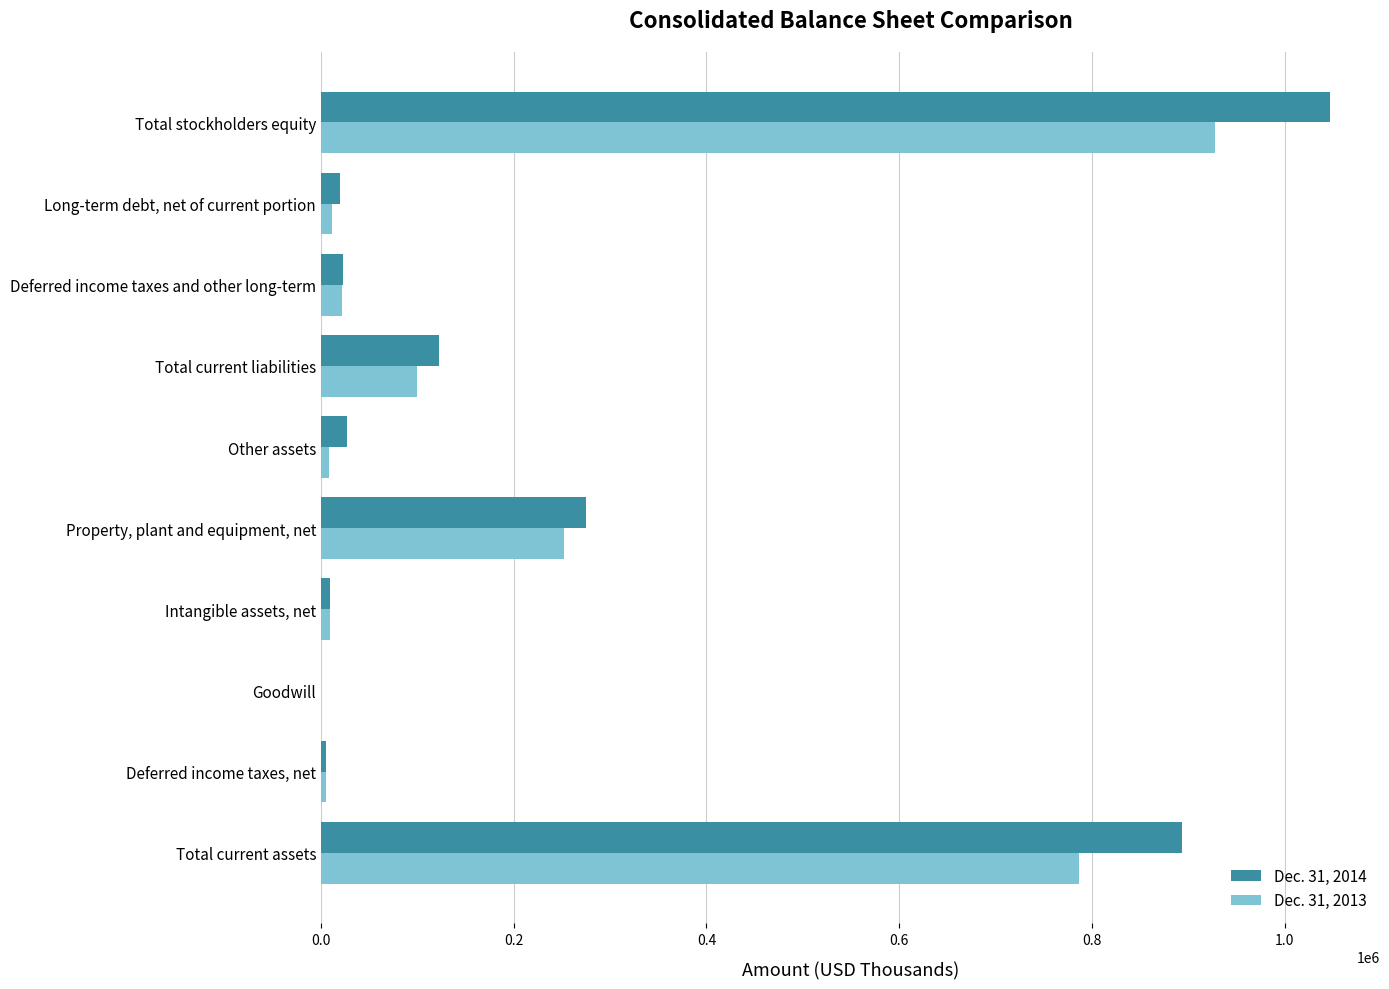

The value of Dec. 31, 2014 at Other assets is 26847. True or false?

True